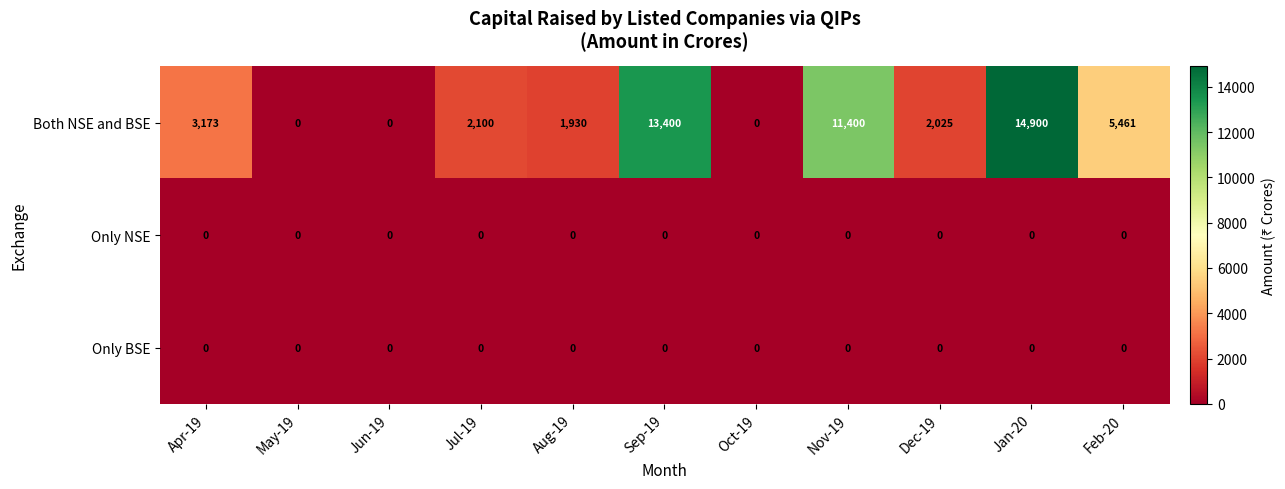

Where is Both NSE and BSE nearest to the value 7450?

Feb-20